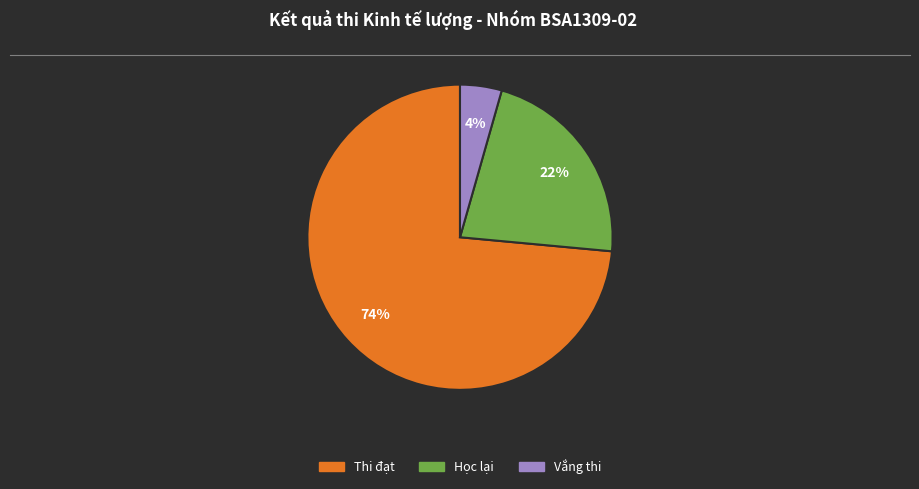

Does any single category account for the majority?

Yes